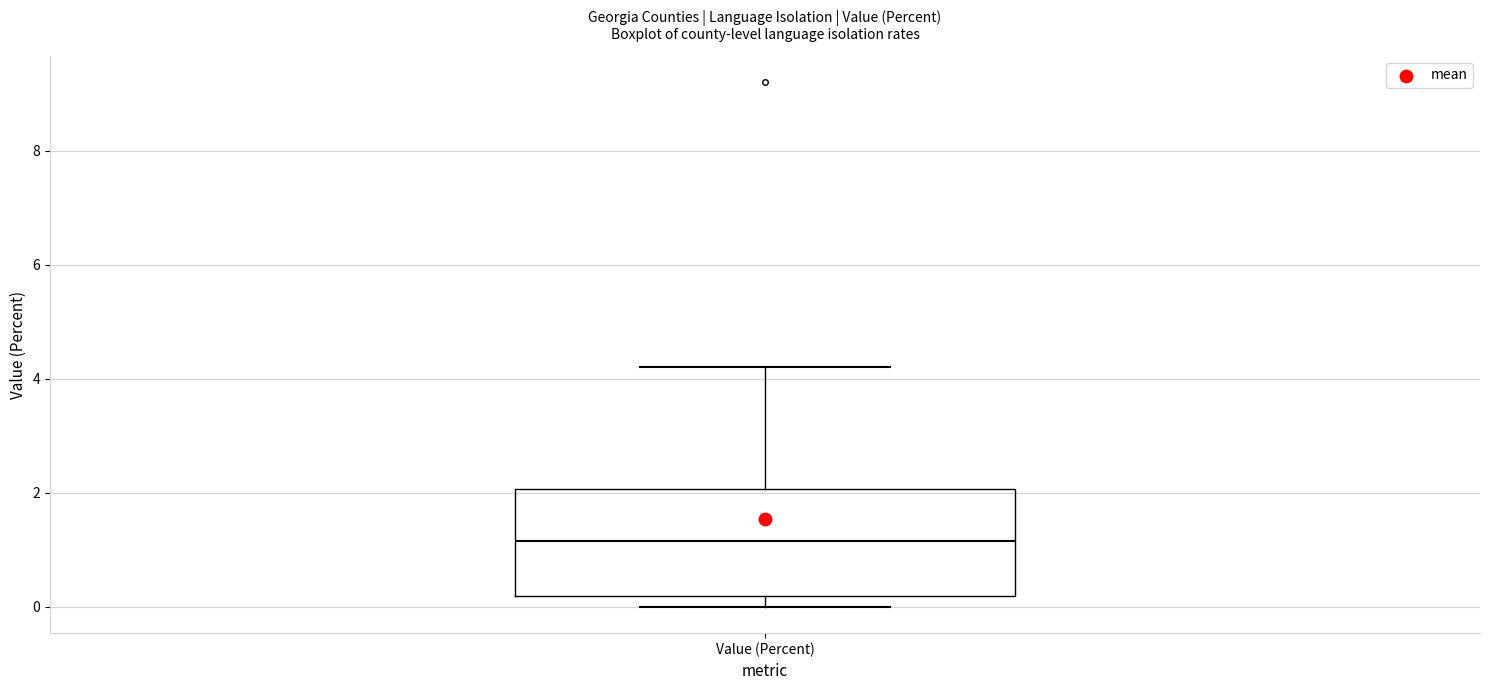

Read this box plot against the y-axis: the position of the median line, the range covered by the box, and the ends of both whiskers. The values are not printed on the chart, so give them approximately, as read against the axis.

median 1.2, box 0.2 to 2.0, whiskers 0.0 to 4.2